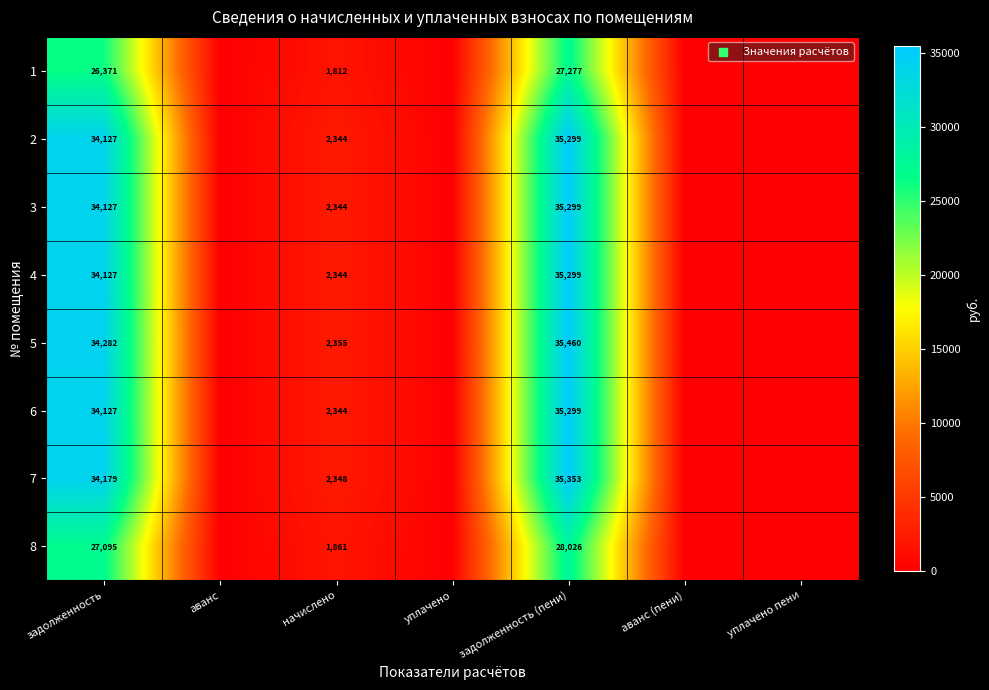

What is the total value across all series at задолженность?

258435